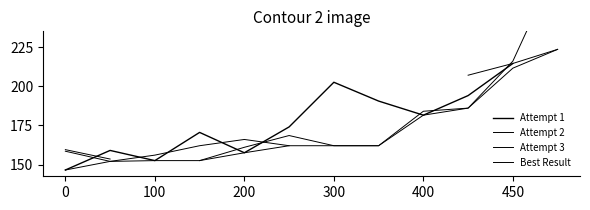

True or false: Best Result and Attempt 1 cross at least once.

False